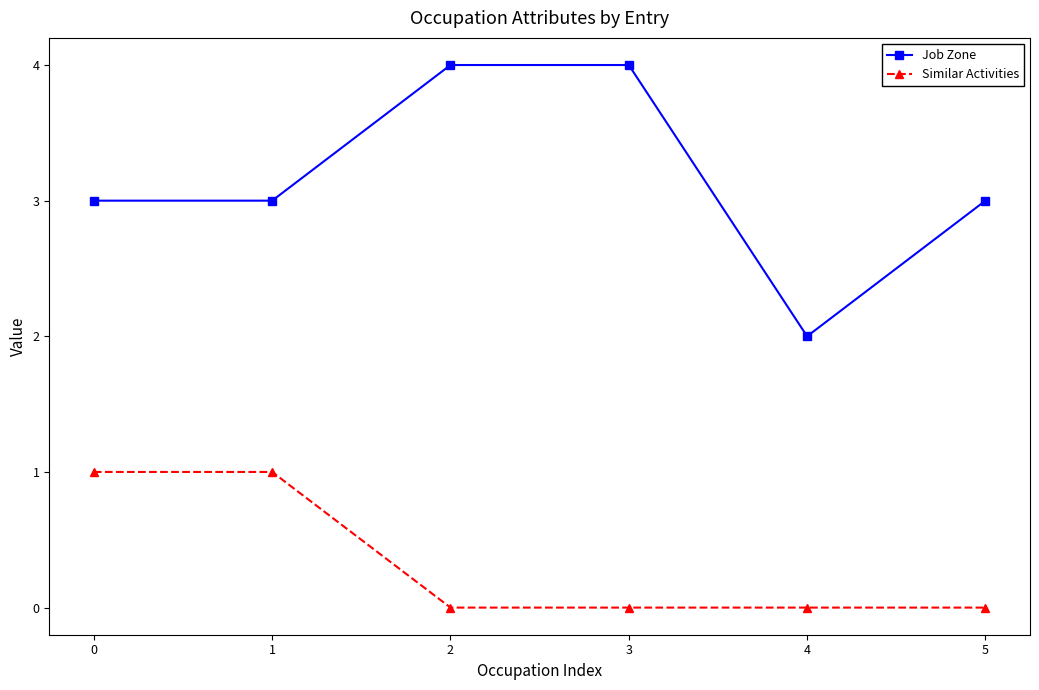

Count the number of categories in the chart.

6